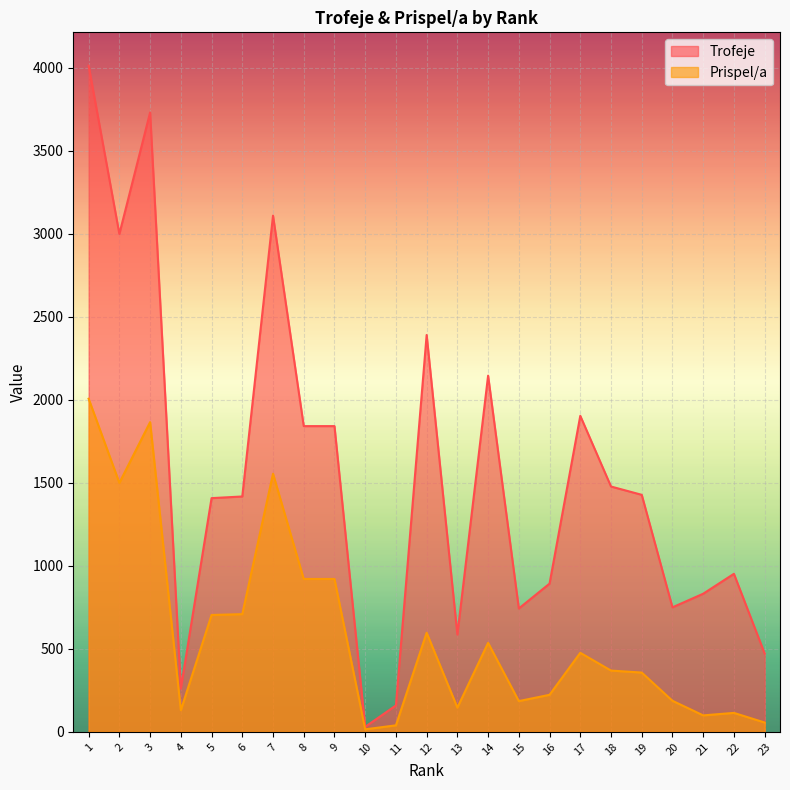

What is the difference between the second highest and second lowest values in the Trofeje series?

3573